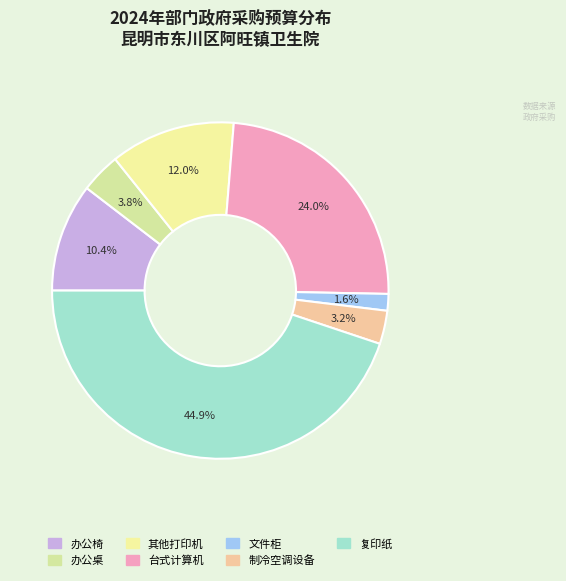

Which category has the biggest portion of the pie?

复印纸